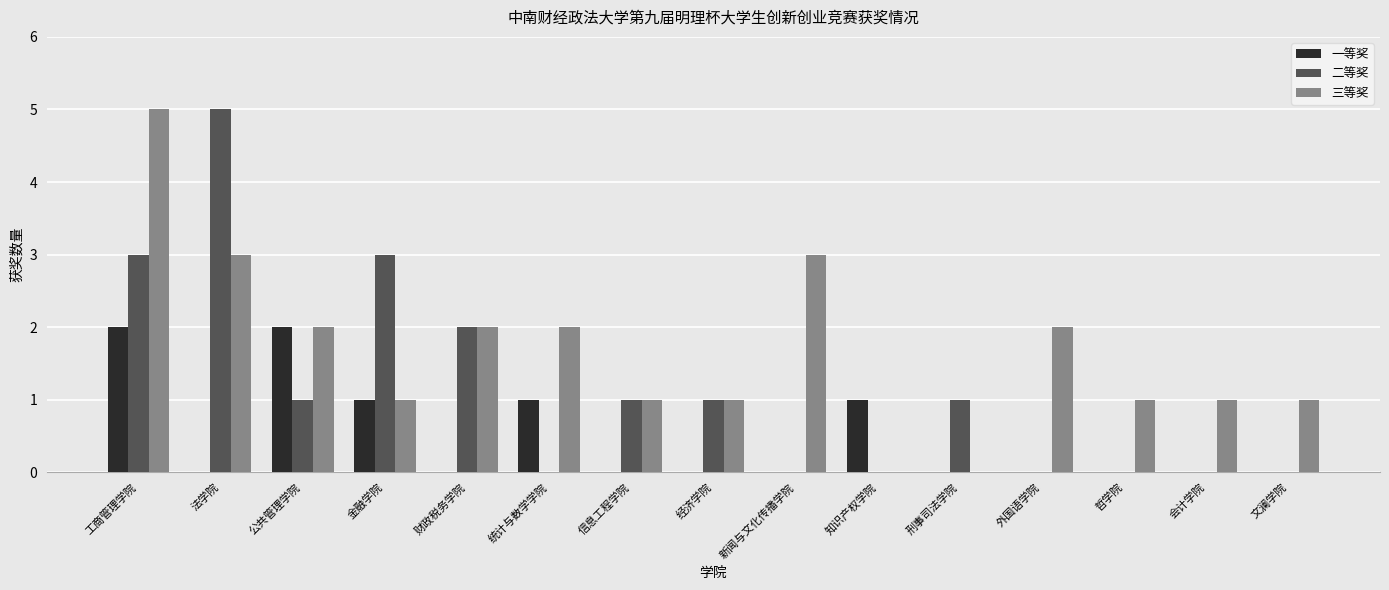

True or false: 二等奖 has a value of 0 at 外国语学院.

True